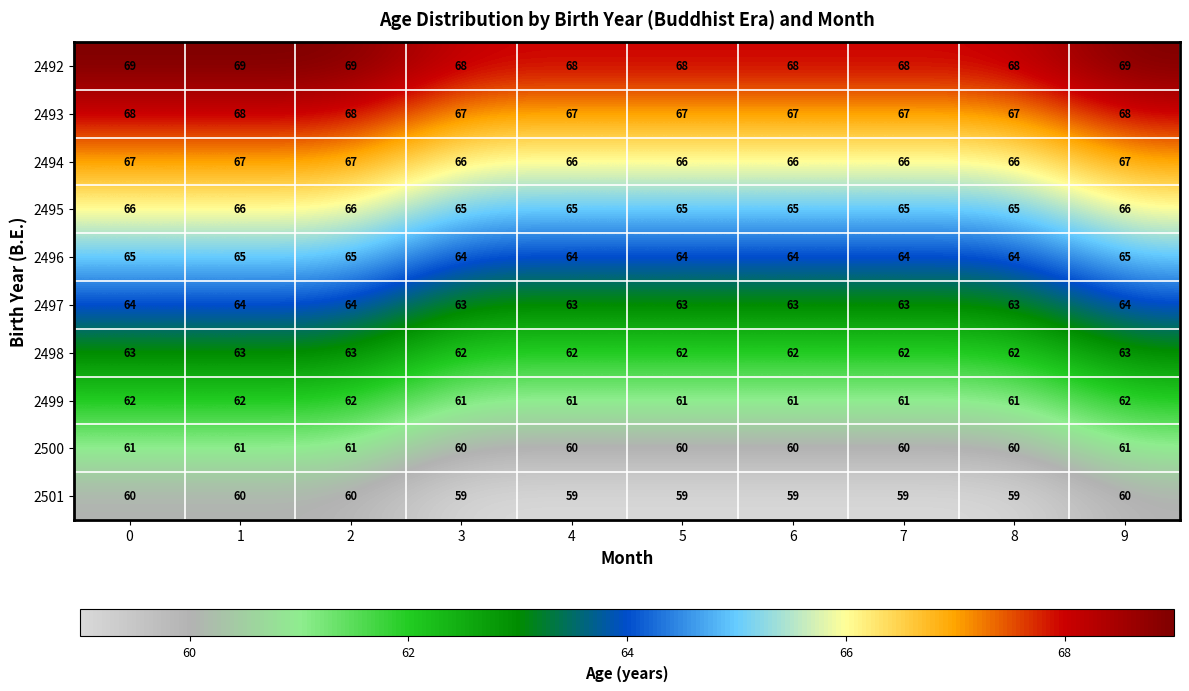

At how many categories does at least one series exceed 61?

10